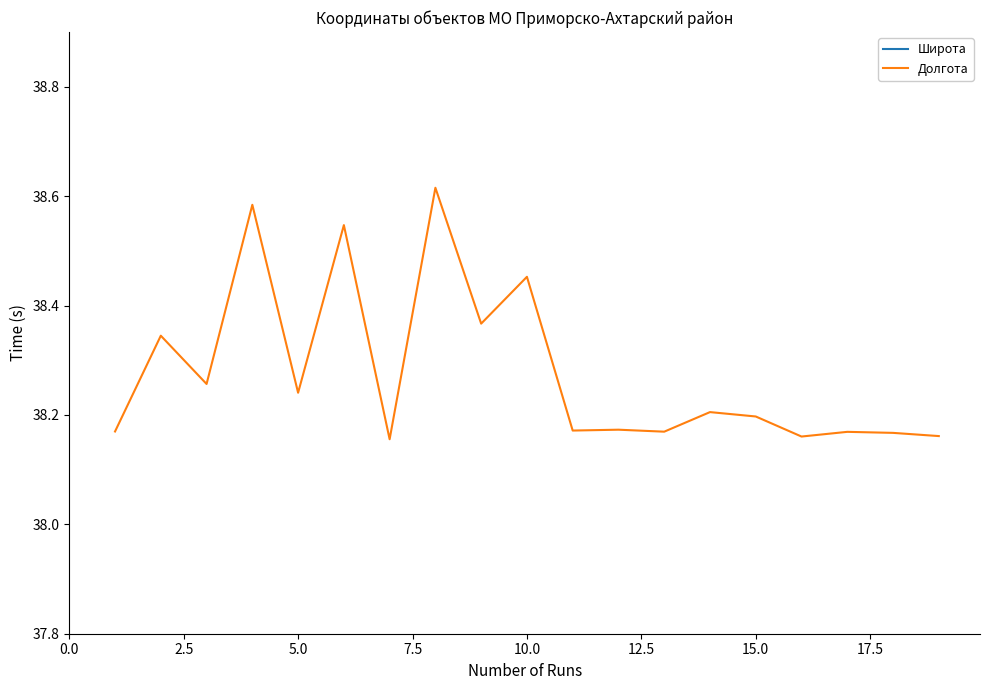

What is the difference between the maximum and minimum values in the Долгота series?

0.5